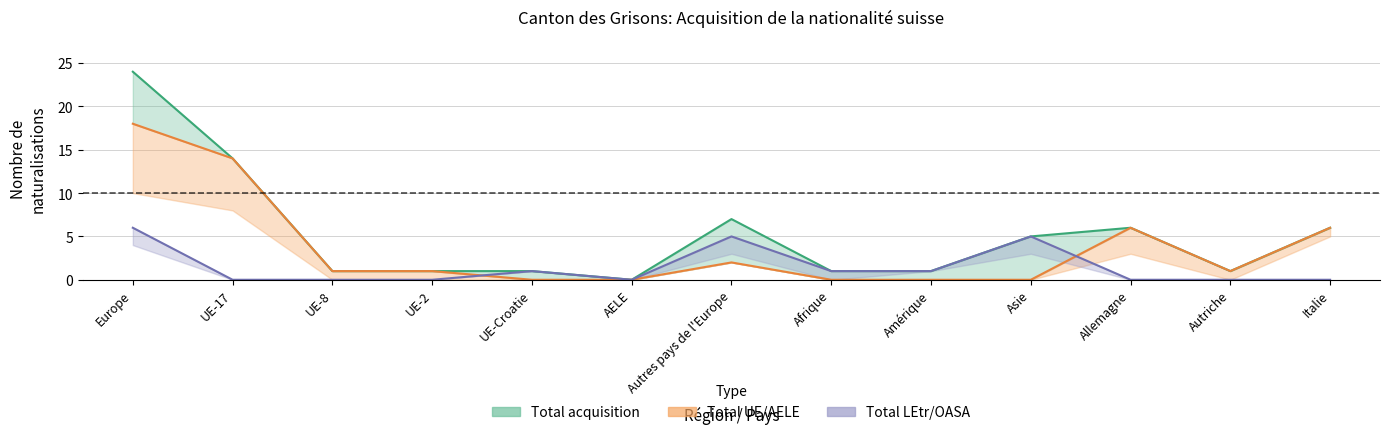

Rank the series by their maximum value, from lowest to highest.

Total LEtr/OASA, Total UE/AELE, Total acquisition